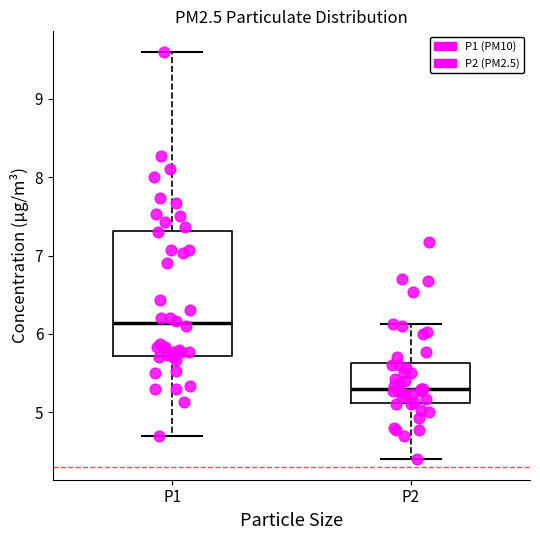

Reading left to right, read every box against the y-axis: the position of its median line, the range the box covers, and the ends of its whiskers. The values are not printed on the chart, so give them approximately, as read against the axis.

P1: median 6.1, box 5.7 to 7.3, whiskers 4.7 to 9.6
P2: median 5.3, box 5.1 to 5.6, whiskers 4.4 to 6.1